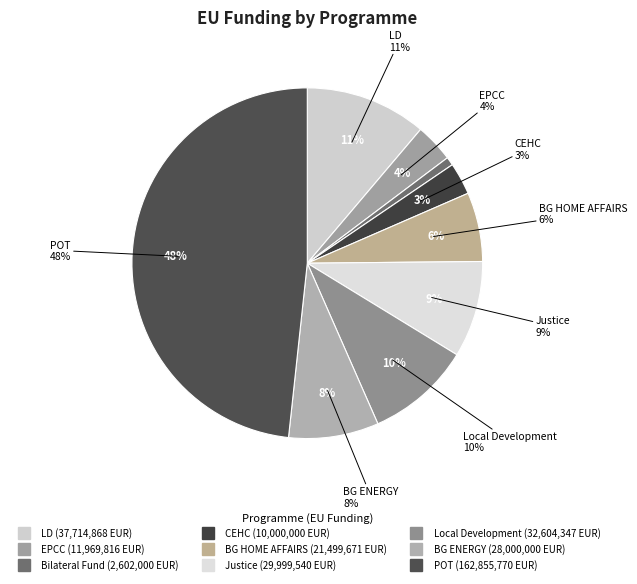

Between Local Development and LD, which is larger?

LD